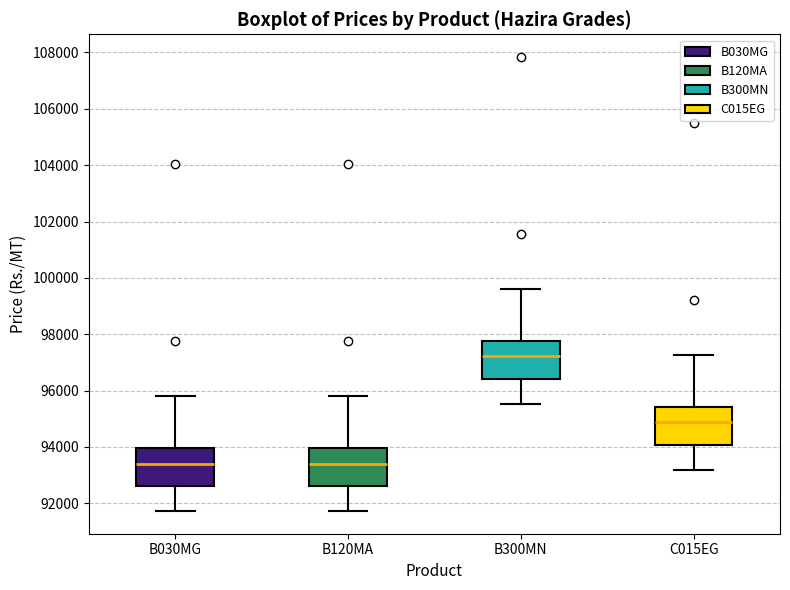

Reading left to right, read every box against the y-axis: the position of its median line, the range the box covers, and the ends of its whiskers. The values are not printed on the chart, so give them approximately, as read against the axis.

B030MG: median 93400, box 92600 to 94000, whiskers 91800 to 95800
B120MA: median 93400, box 92600 to 94000, whiskers 91800 to 95800
B300MN: median 97200, box 96400 to 97800, whiskers 95600 to 99600
C015EG: median 94800, box 94000 to 95400, whiskers 93200 to 97200